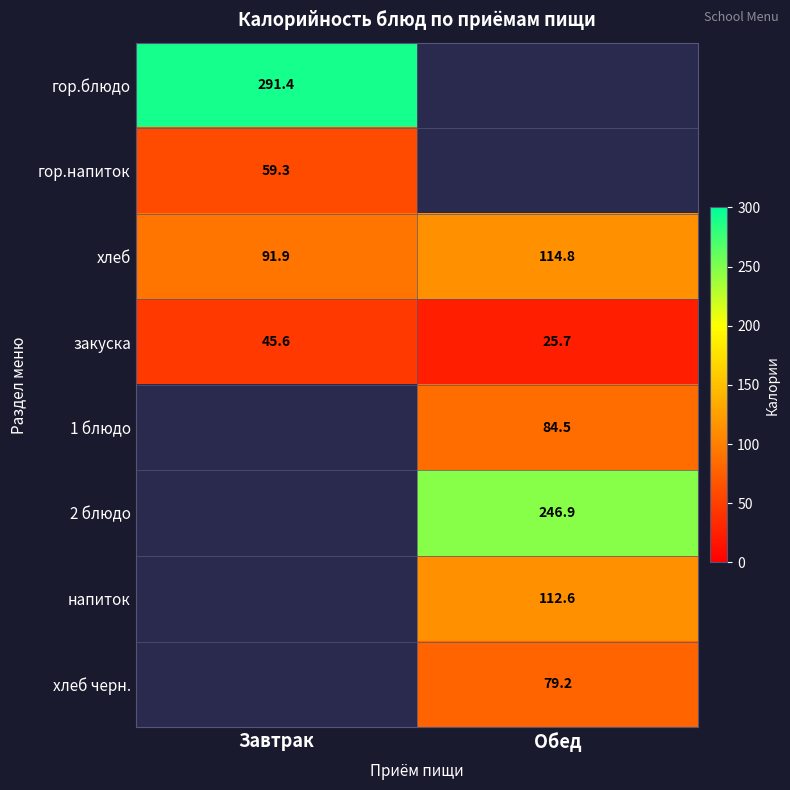

Is it true that закуска equals 25.7 at Обед?

True